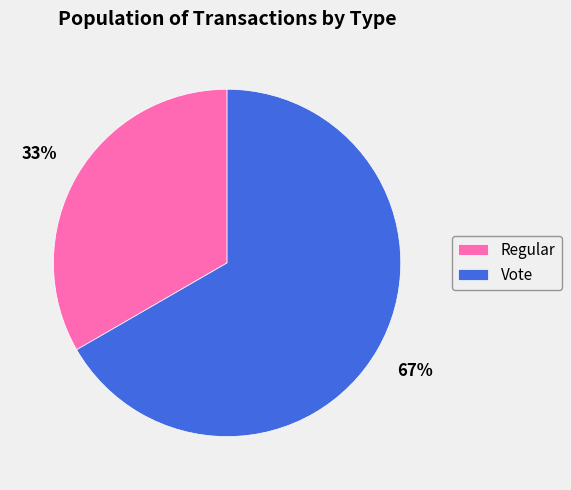

Rank the categories by value from highest to lowest.

Vote, Regular